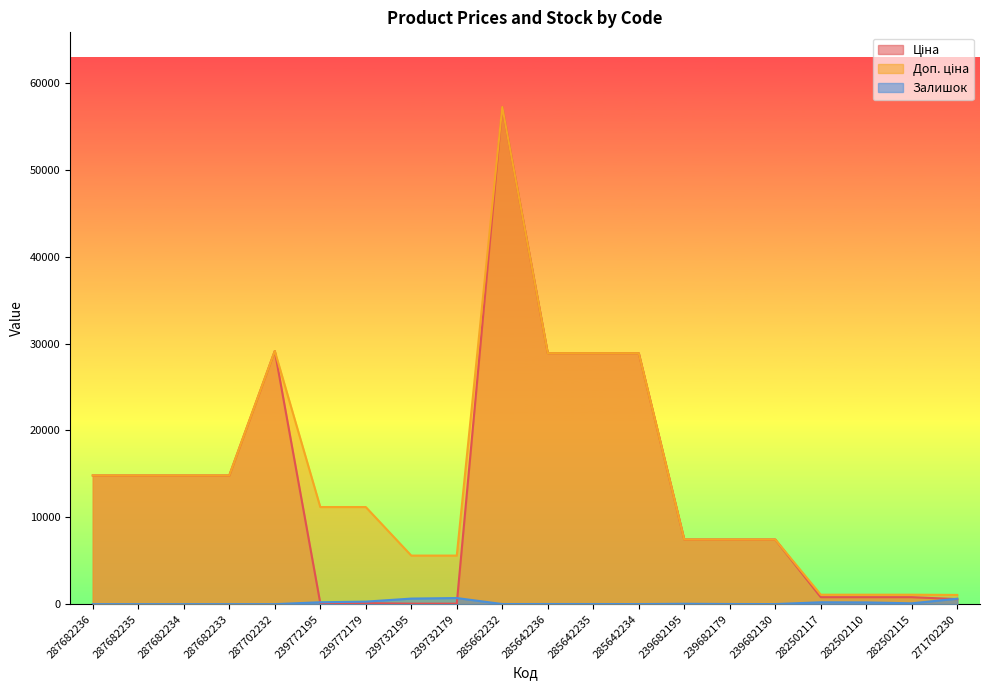

What is the difference between the second highest and second lowest values in the Залишок series?

640.0